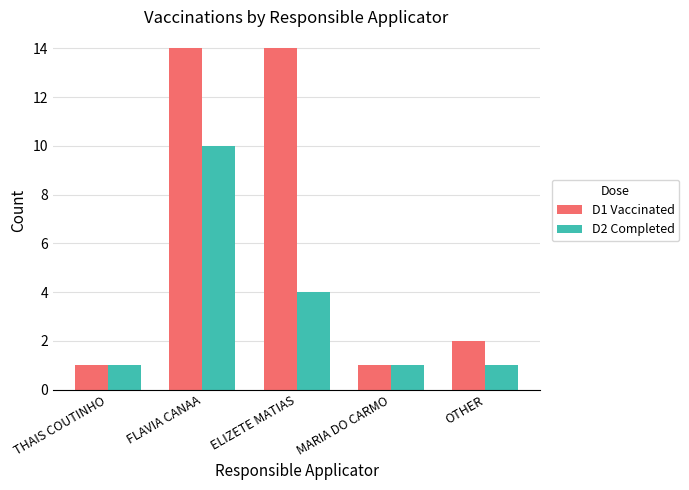

What is the sum of the D1 Vaccinated values at OTHER and THAIS COUTINHO?

3